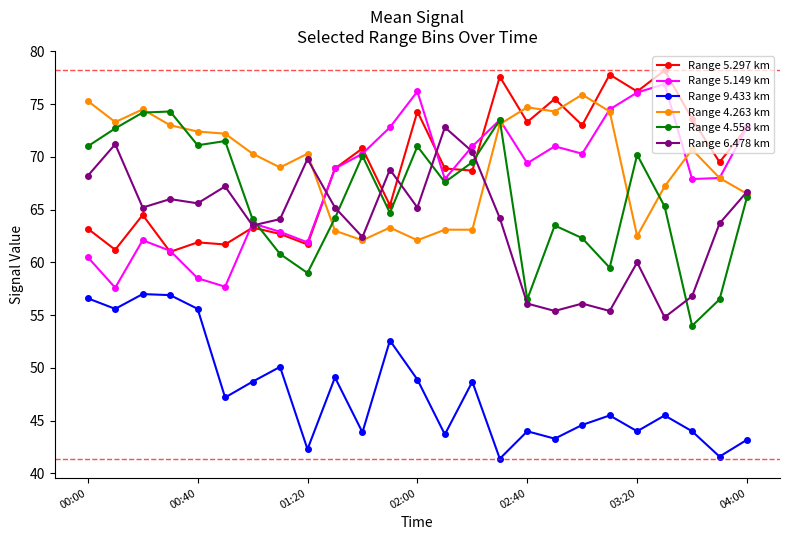

What is the smallest value displayed?

41.4